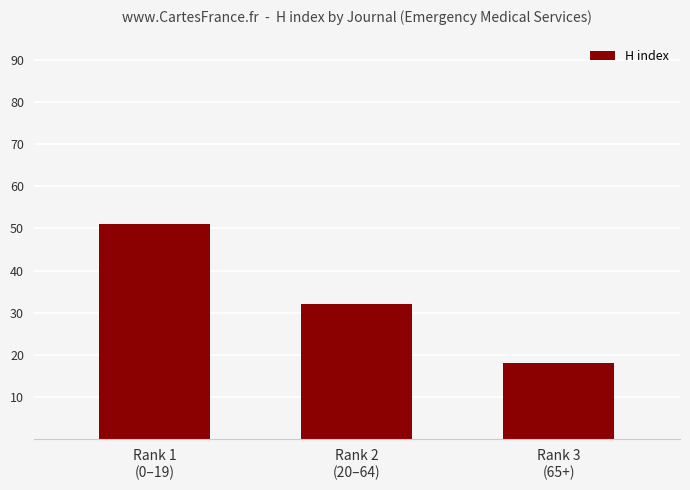

What position from the left is Rank 1
(0–19)?

1